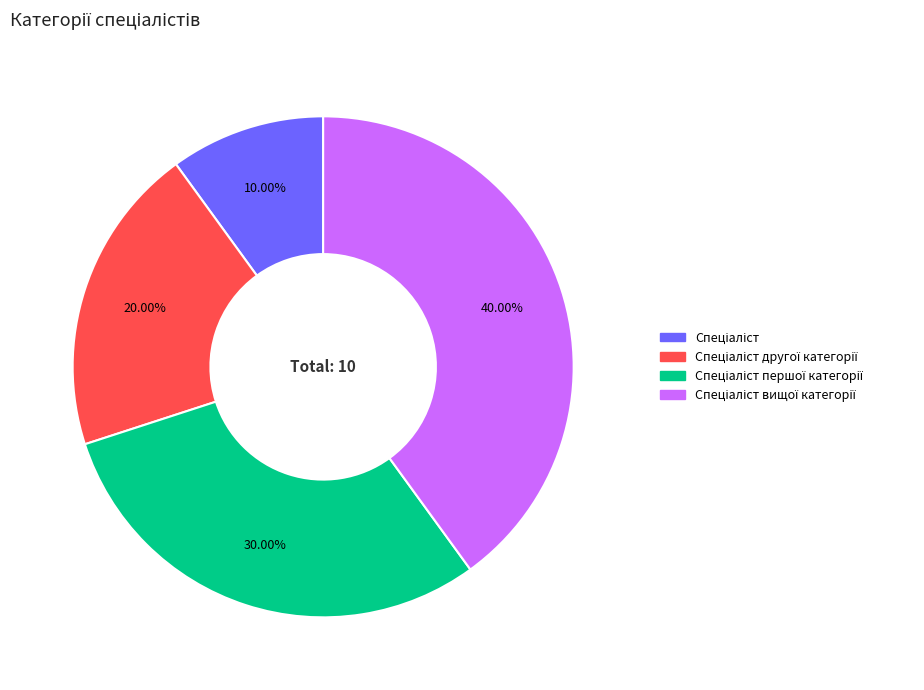

Is there a majority slice in this chart?

No